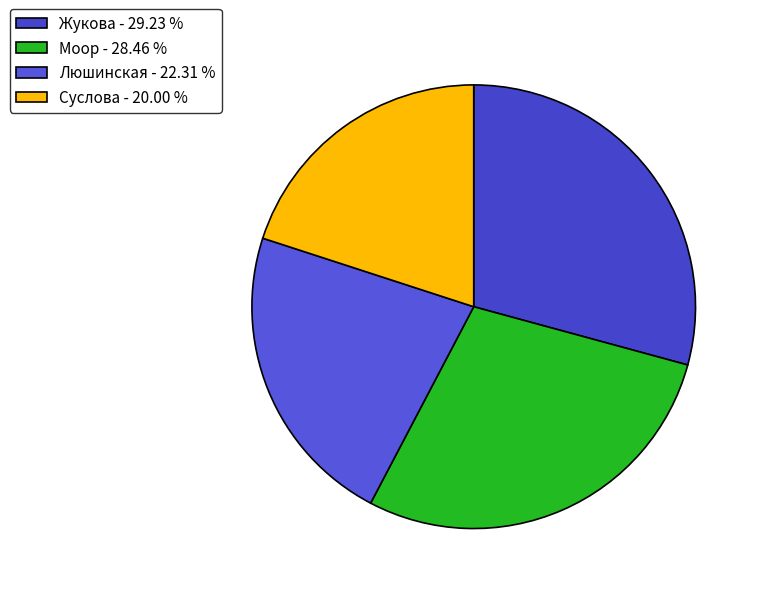

Do Люшинская and Суслова together represent more than half of the pie?

No